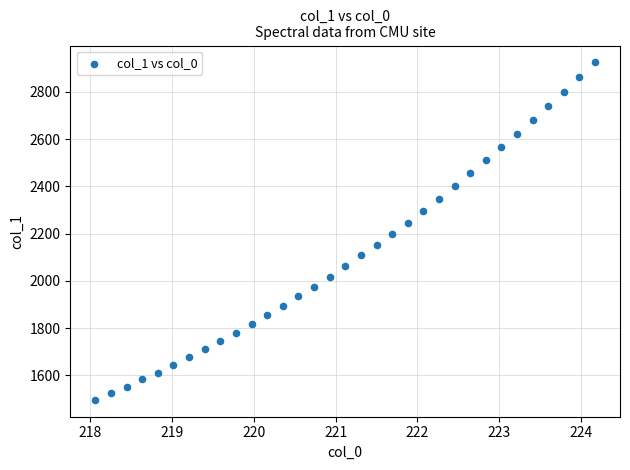

What is the range of Y values (max minus min)?

1428.5